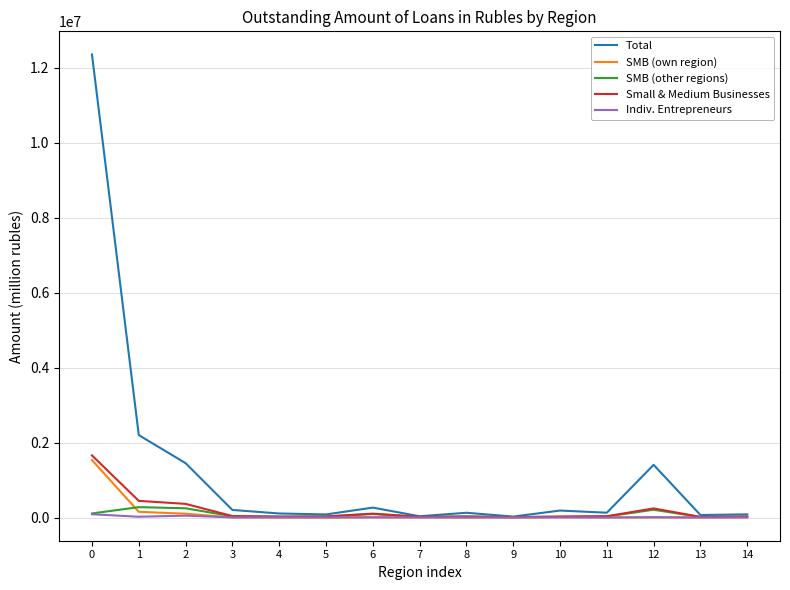

Which series has the widest spread of values?

Total